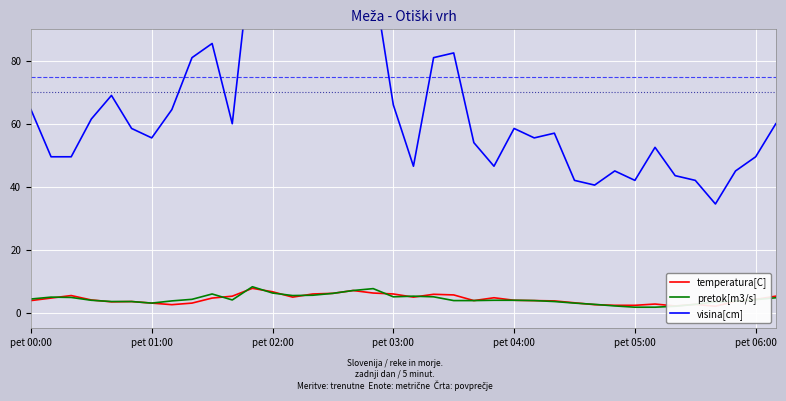

Reading right to left, list all the values displayed in this chart.

temperatura[C]: 5.2	4.2	3.6	2.0	2.6	2.1	2.7	2.3	2.3	2.5	3.1	3.7	3.8	3.9	4.7	3.8	5.6	5.8	4.9	5.9	6.2	7.0	6.1	5.9	4.9	6.6	7.7	5.2	4.6	3.0	2.5	3.0	3.5	3.4	4.0	5.4	4.6	3.8
pretok[m3/s]: 4.7	4.1	3.6	3.4	2.6	2.0	1.7	1.7	2.1	2.6	3.0	3.5	3.8	3.9	3.9	3.8	3.8	5.0	5.2	5.0	7.6	7.0	6.1	5.5	5.4	6.2	8.2	4.0	5.9	4.2	3.7	3.0	3.5	3.5	3.9	4.8	4.9	4.3
visina[cm]: 60.0	49.5	45.0	34.5	42.0	43.5	52.5	42.0	45.0	40.5	42.0	57.0	55.5	58.5	46.5	54.0	82.5	81.0	46.5	66.0	106.5	118.5	115.5	103.5	105.0	118.5	117.0	60.0	85.5	81.0	64.5	55.5	58.5	69.0	61.5	49.5	49.5	64.5